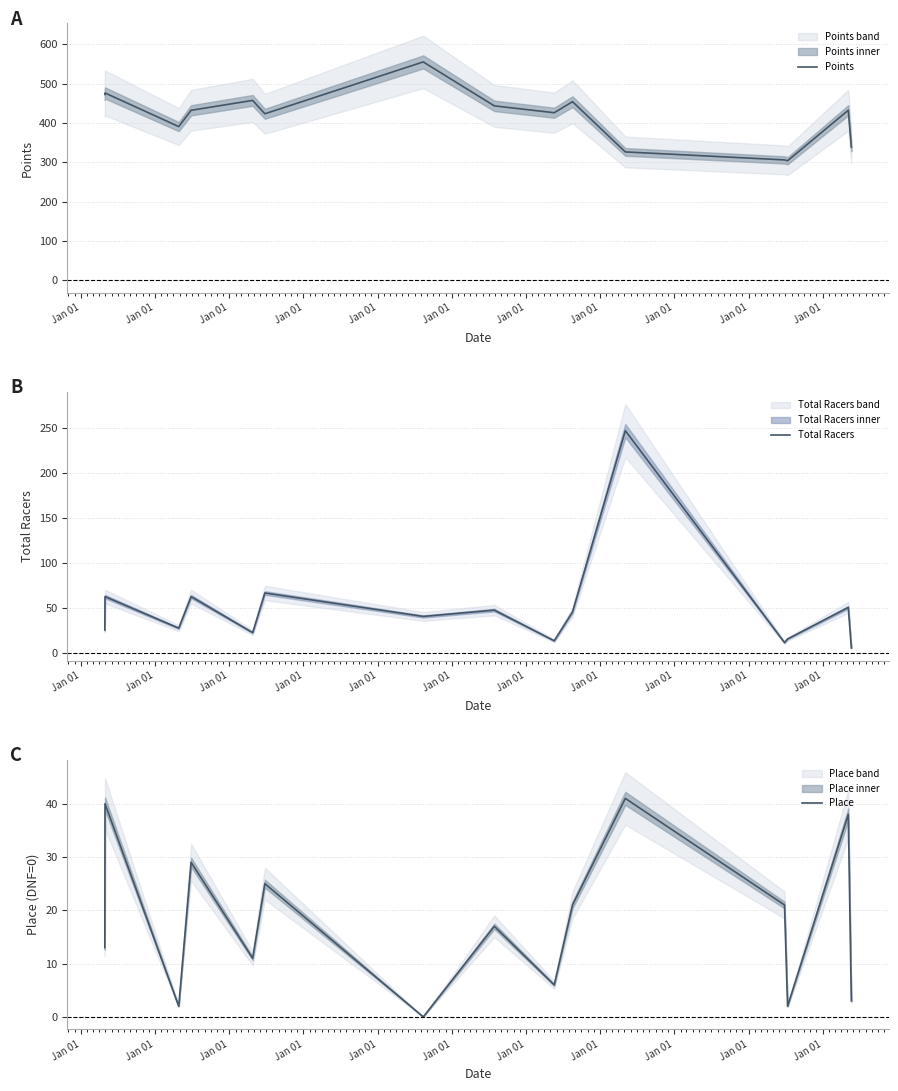

What is the minimum value for Points?

304.1